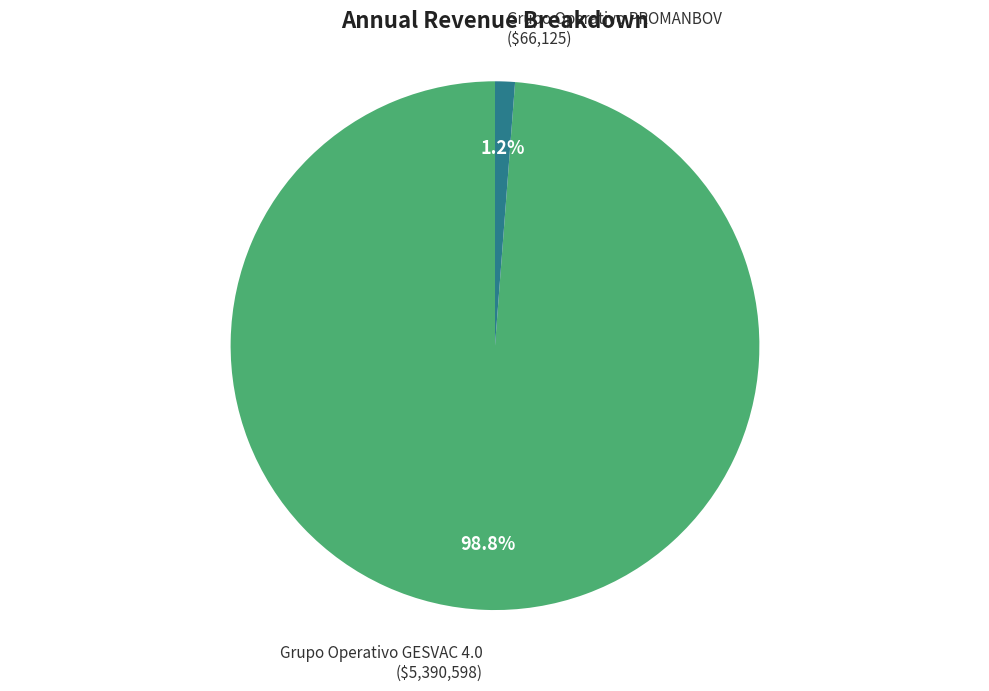

Is there any slice that represents more than half of the pie?

Yes